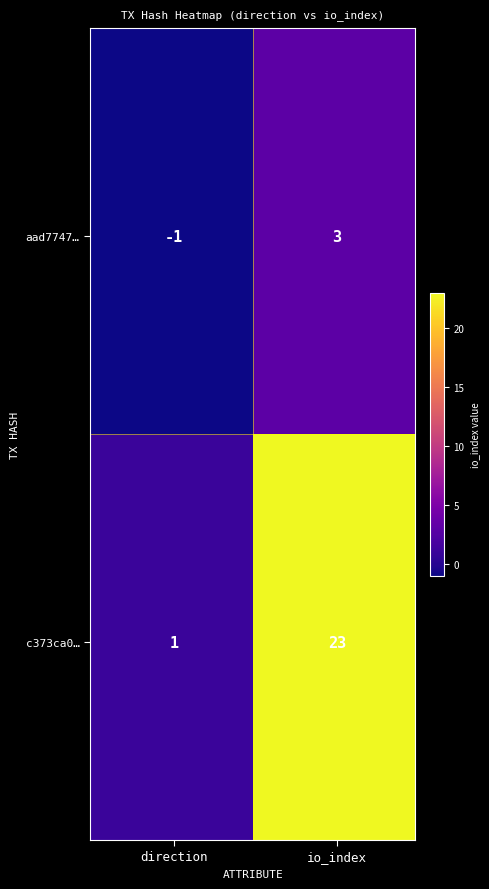

Reading right to left, list all the values displayed in this chart.

aad77473692d0fc7ee911461fa039b8054ca370: 3	-1
c373ca0cdb202666c36df7f8f9ba2d27d4413f3: 23	1